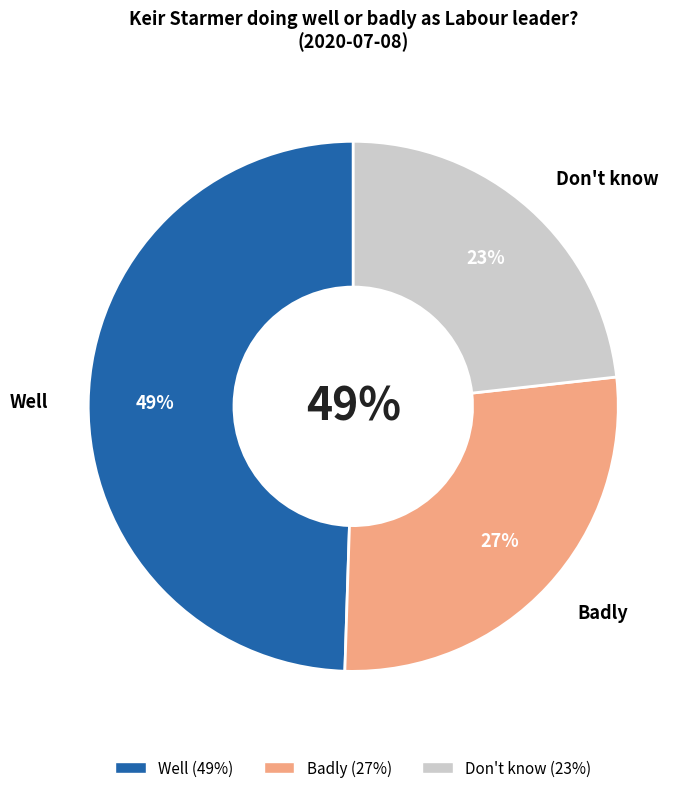

True or false: Badly accounts for 34% of the total.

False